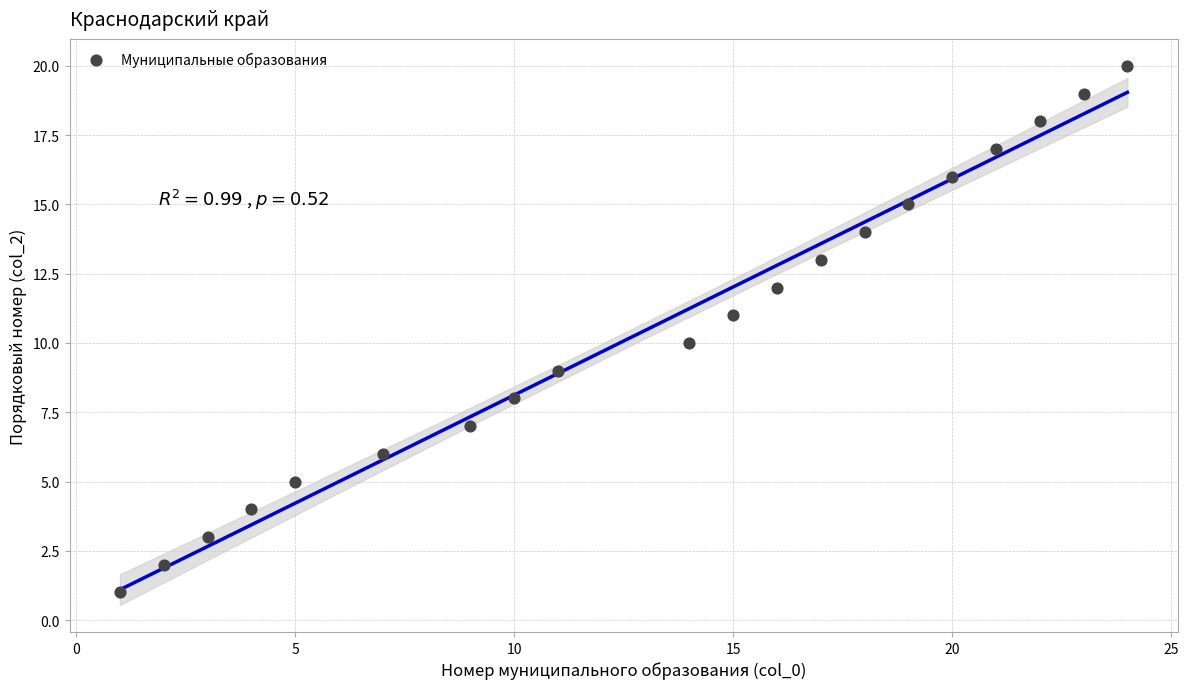

What is the range of Y values (max minus min)?

19